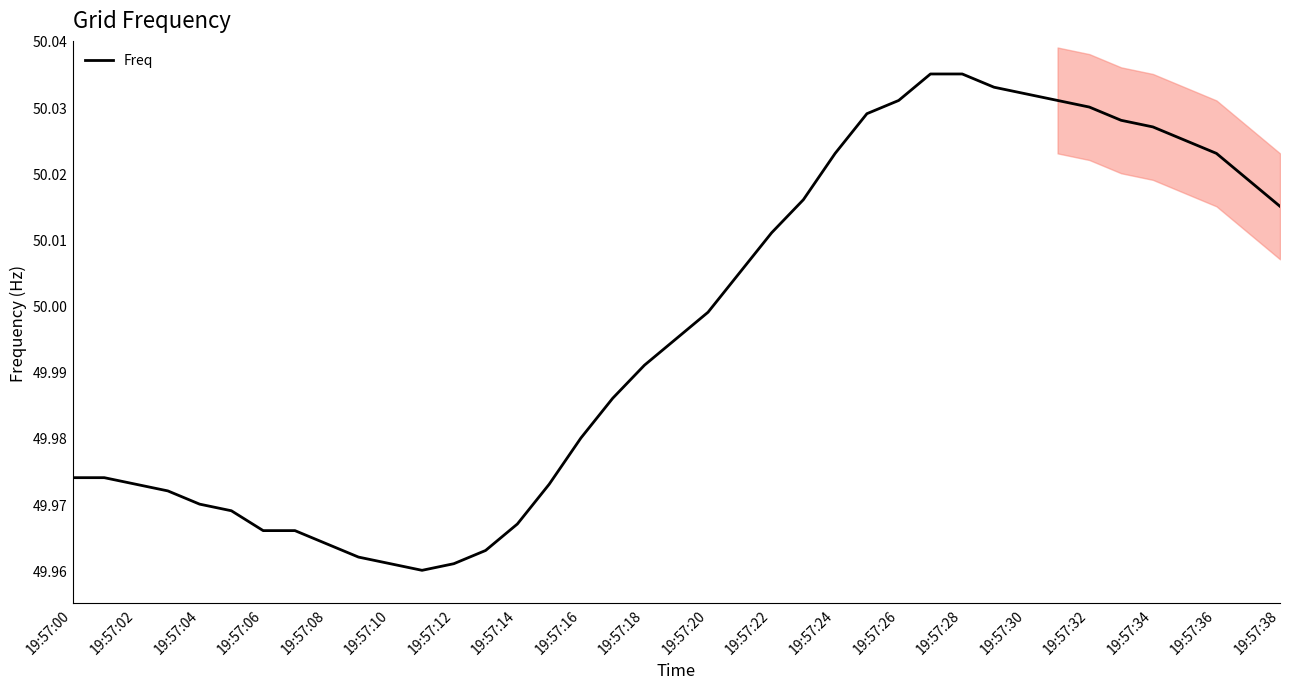

The chart shows a value of 20.1 at 19:57:02. True or false?

False